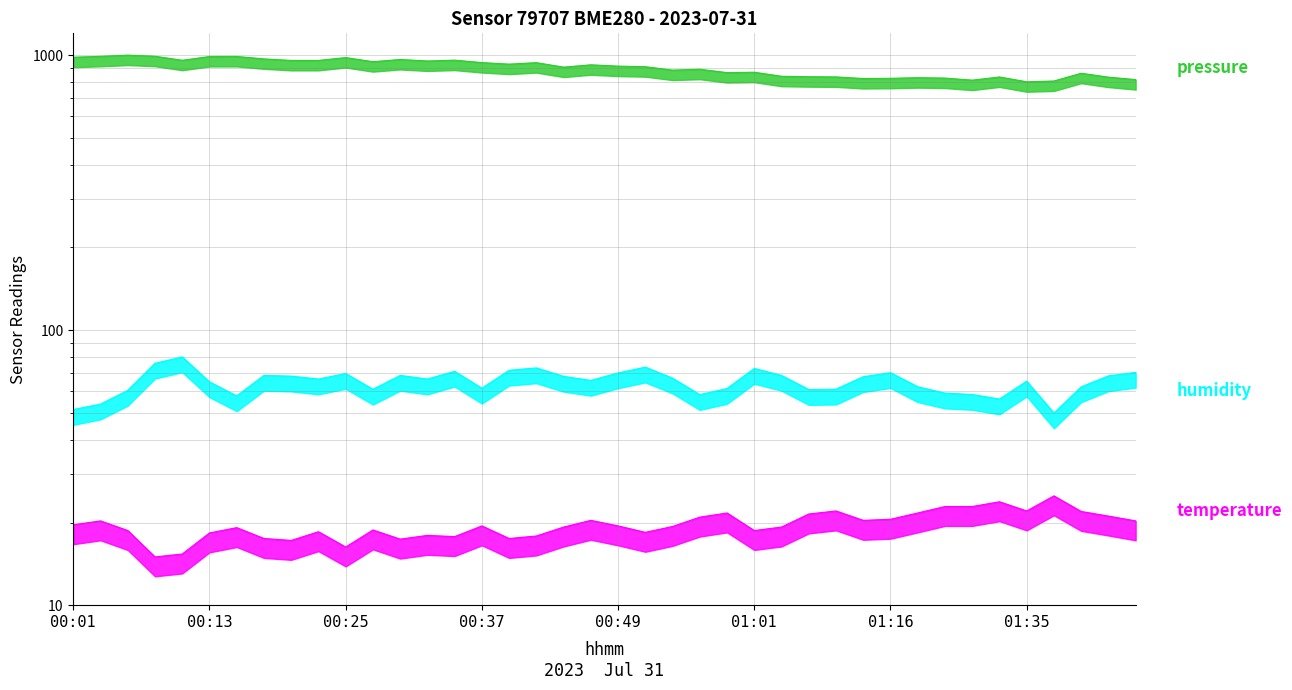

What is the maximum value for temperature?

25.0